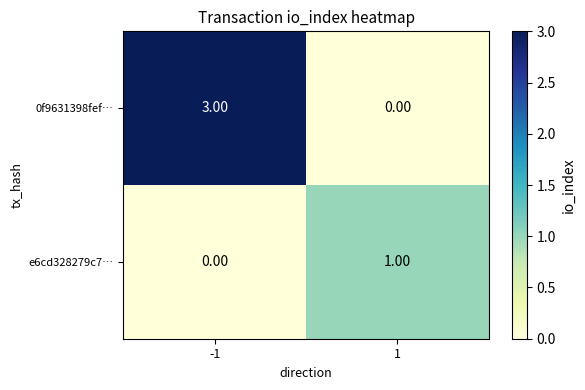

Which series has the widest spread of values?

0f9631398fef…